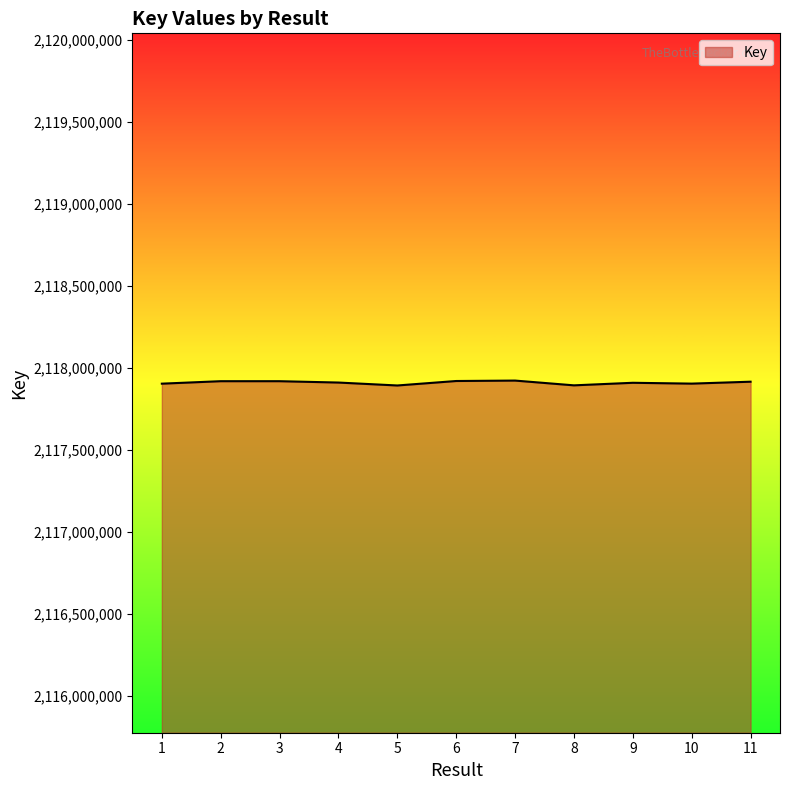

How many lines are shown in the chart?

1